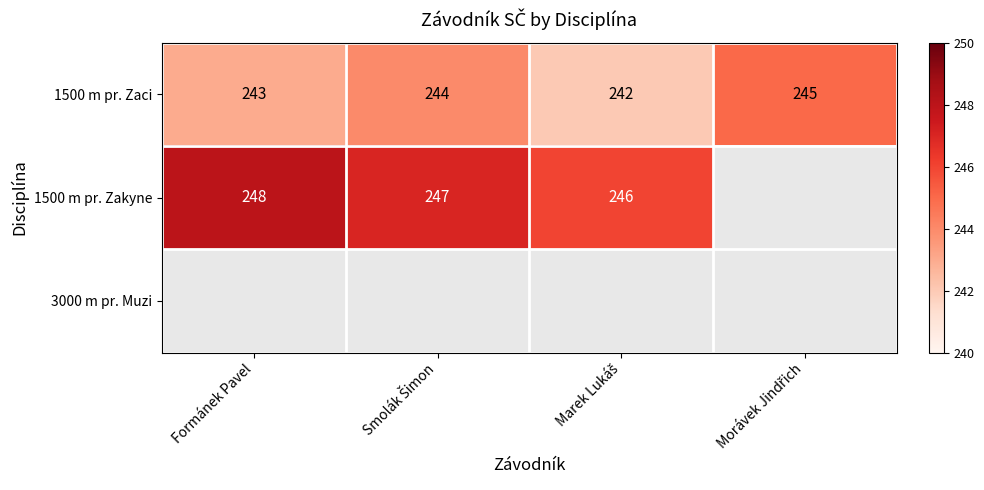

True or false: 1500 m pr. Zakyne has a value of 248 at Formánek Pavel.

True